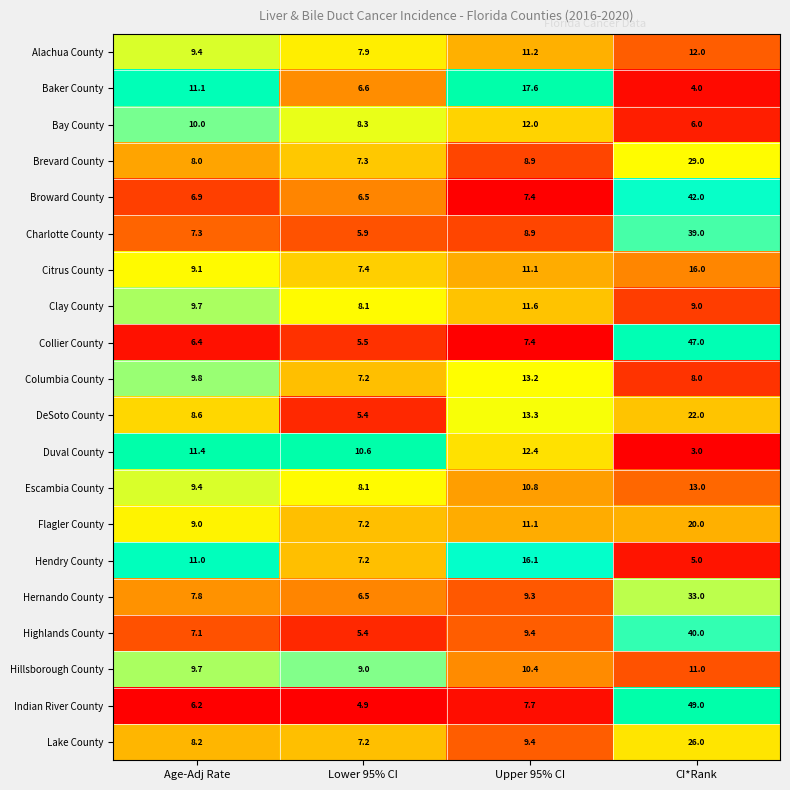

What is the average value of the Bay County series?

9.1